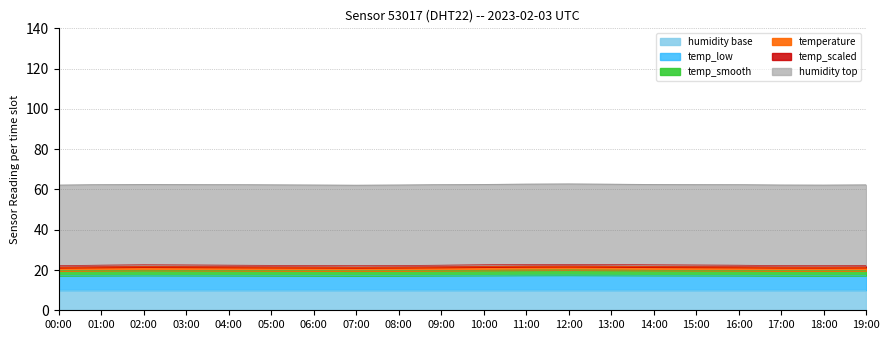

Between 01:00 and 18:00, which is larger?

01:00